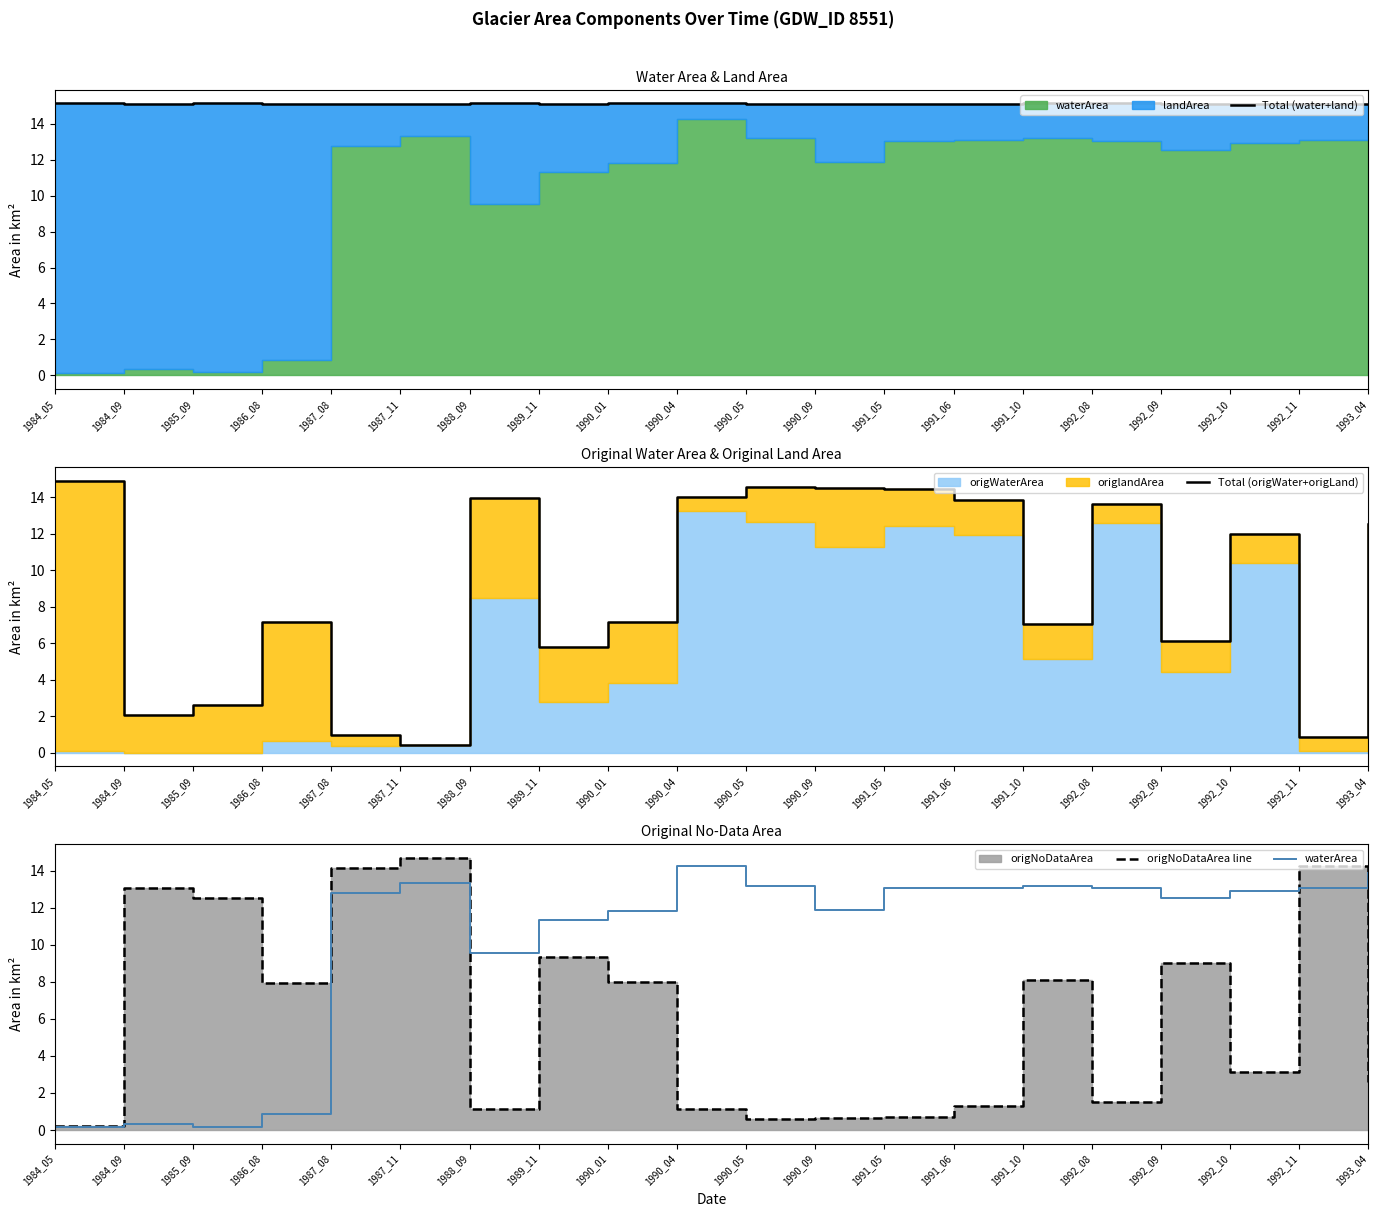

How many interior local peaks does the Total (origWater+origLand) series have?

5